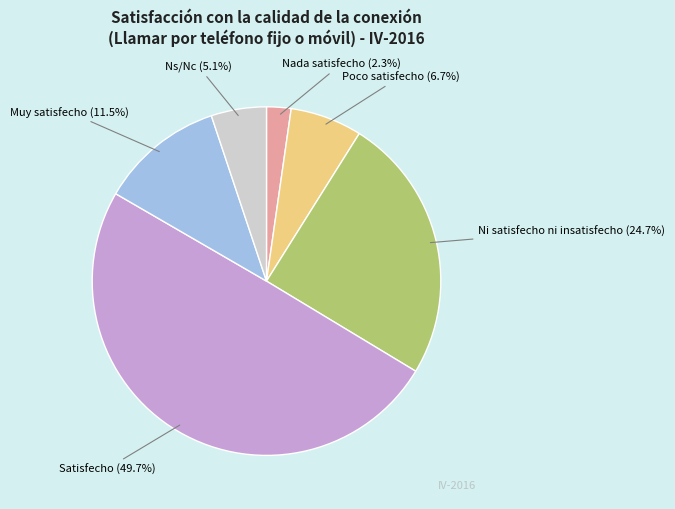

How many segments does this pie chart have?

6